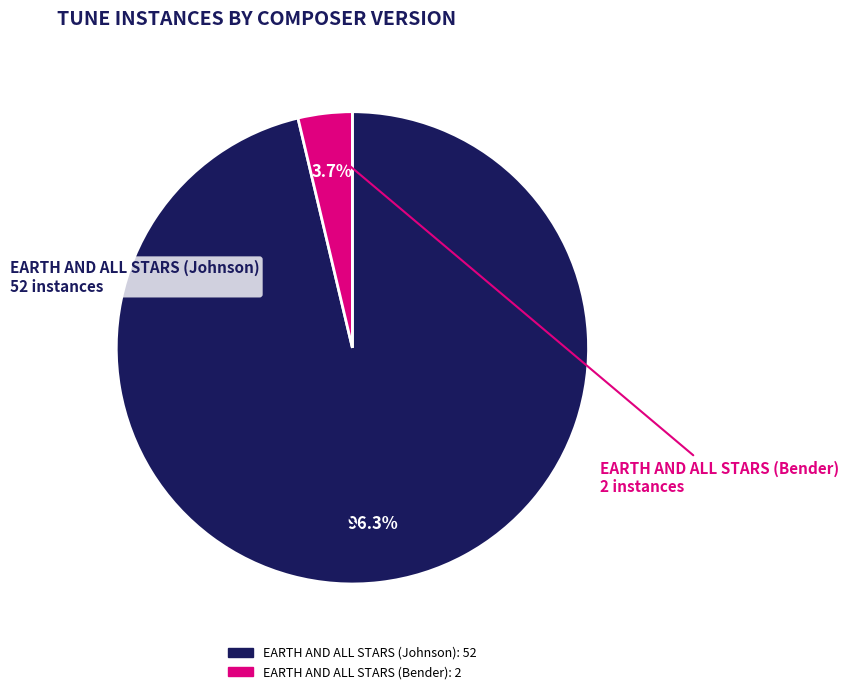

The EARTH AND ALL STARS (Johnson) slice represents 96% of the pie. True or false?

True